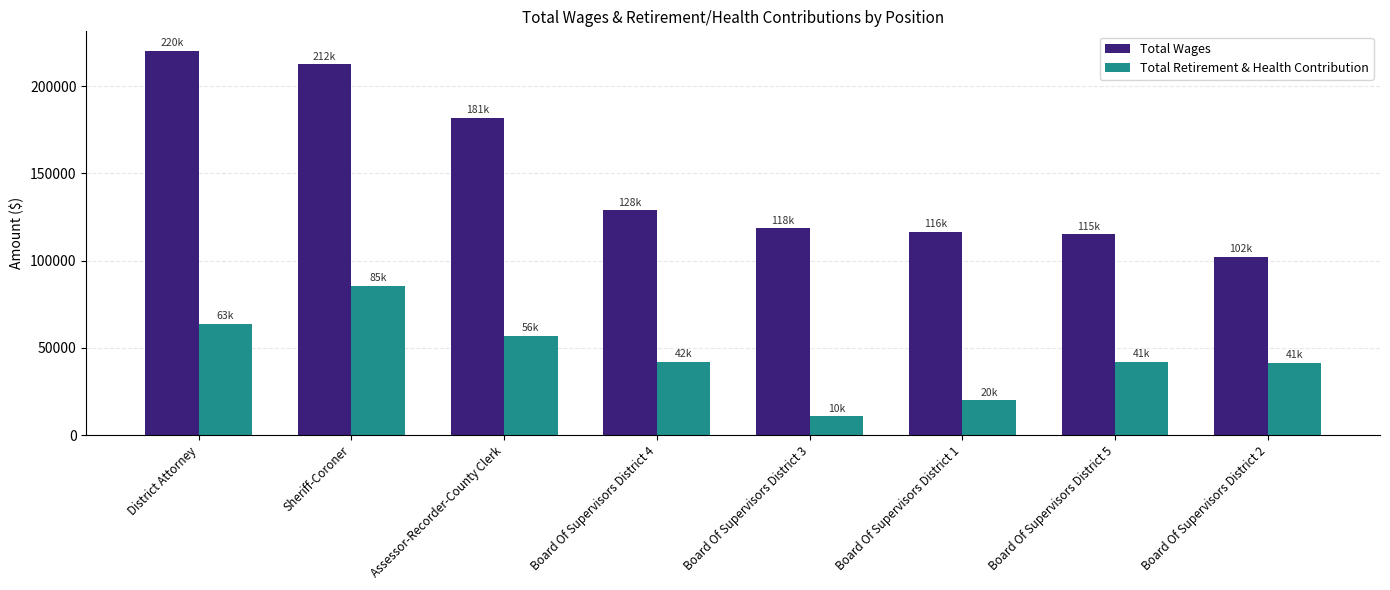

Which series has the widest spread of values?

Total Wages